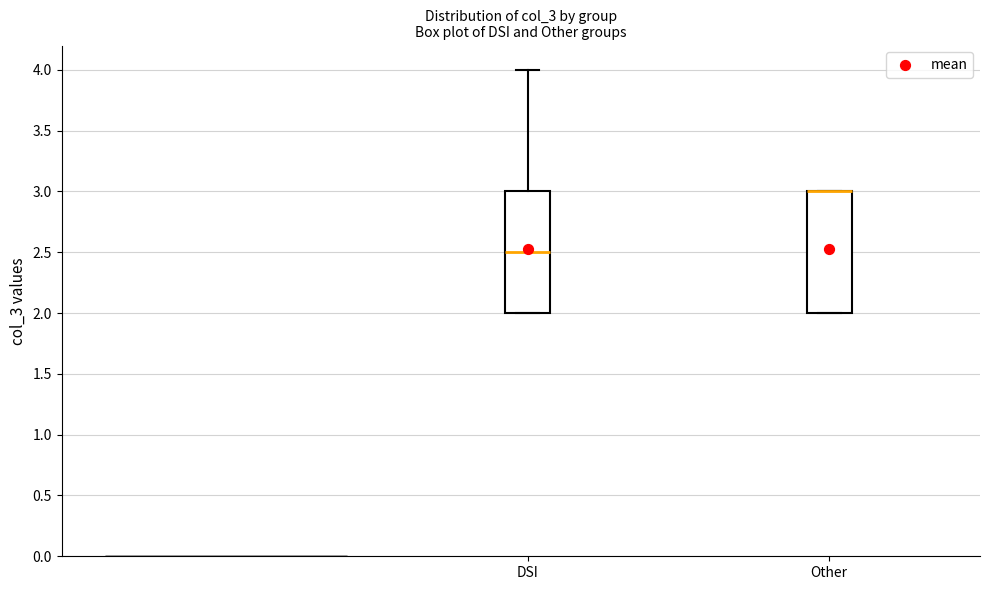

Where is the upper edge of the box for Other on the y-axis? The values are not printed on the chart, so give them approximately, as read against the axis.

3.0